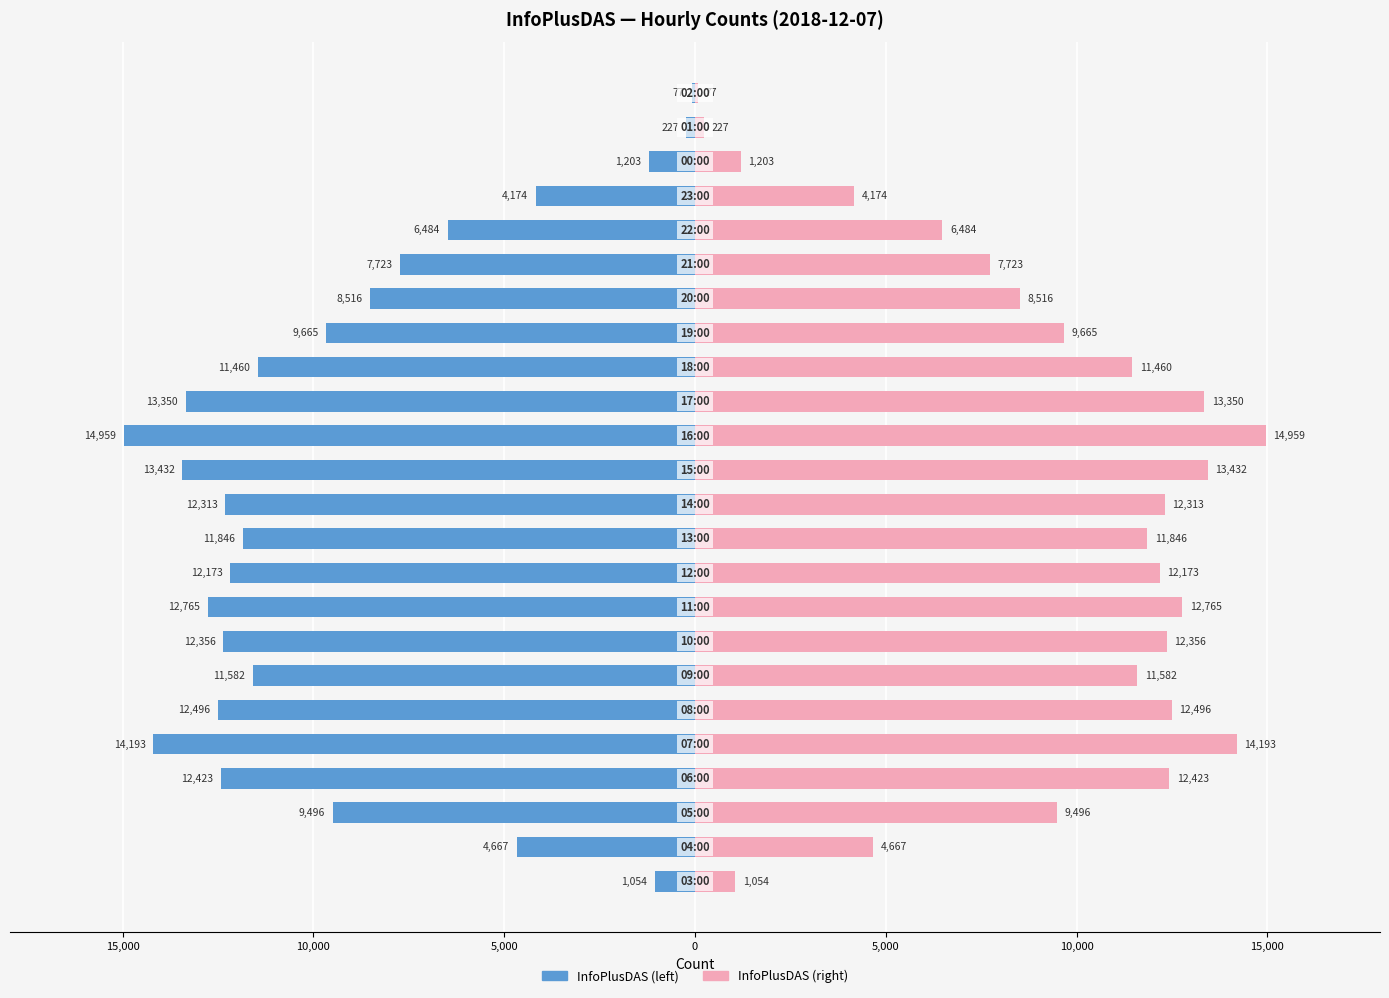

How many bars are there in each group?

2